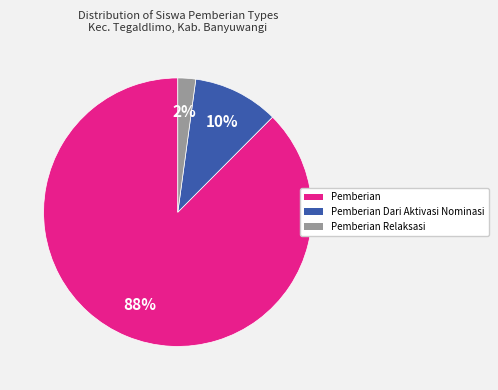

To the nearest percent, what is the combined percentage of Pemberian Dari Aktivasi Nominasi and Pemberian Relaksasi?

12%